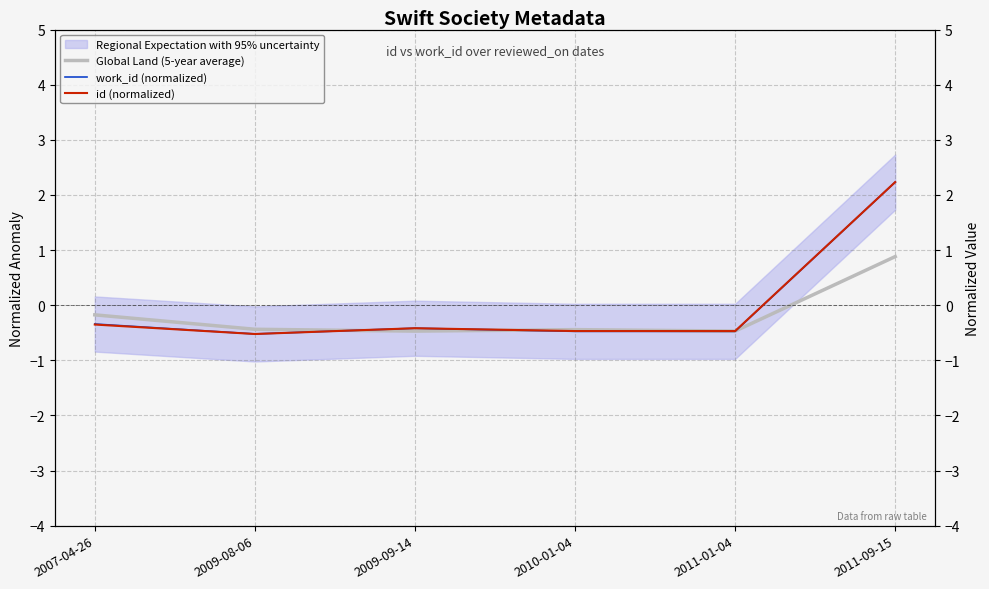

How many negative values does the id (normalized) series have?

5